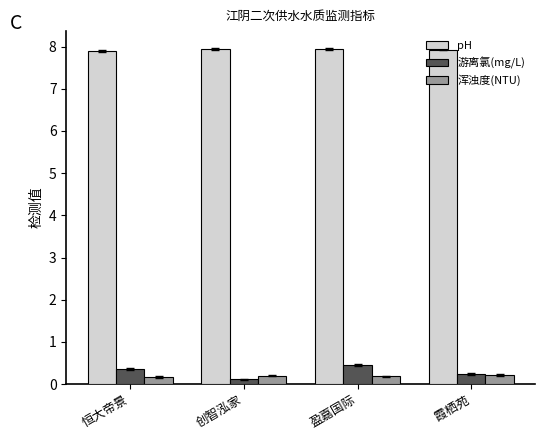

At how many categories does at least one series exceed 4?

4